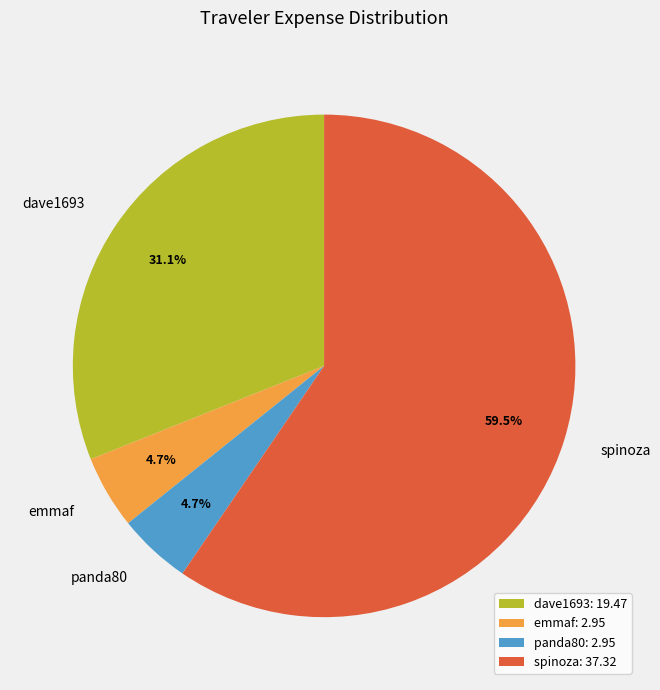

Count the number of slices in the pie.

4